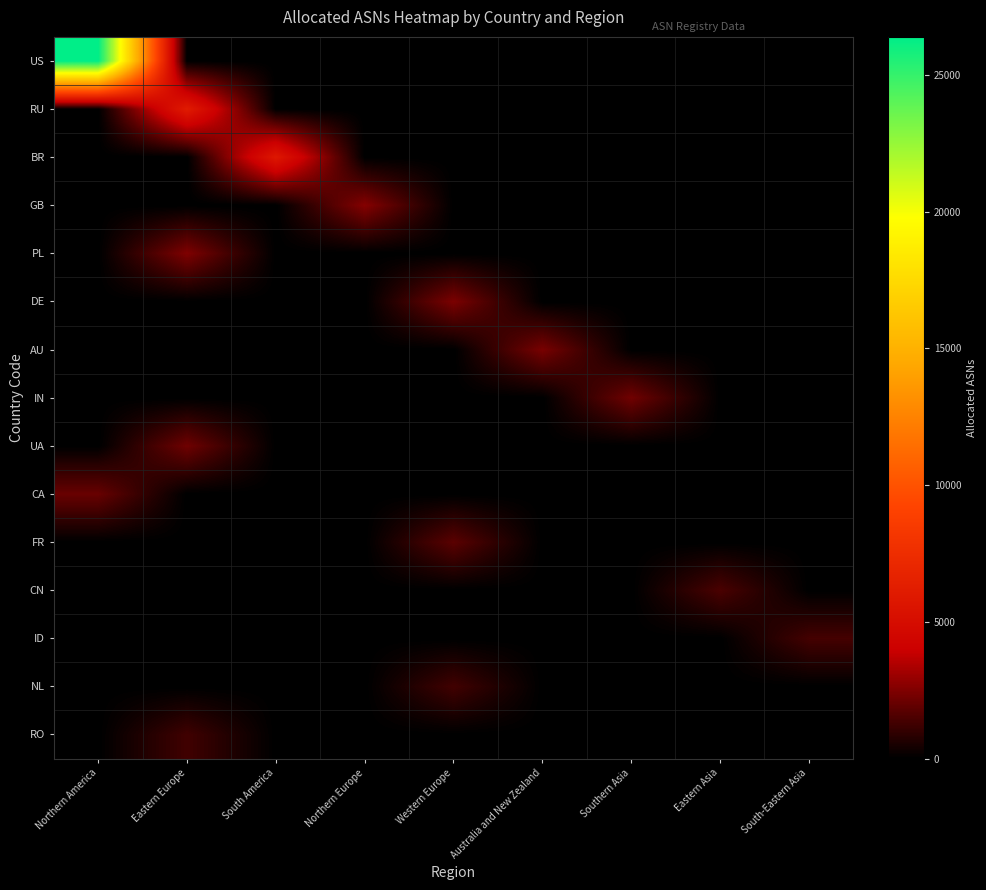

Between Northern America and Australia and New Zealand, which series saw the biggest shift?

US